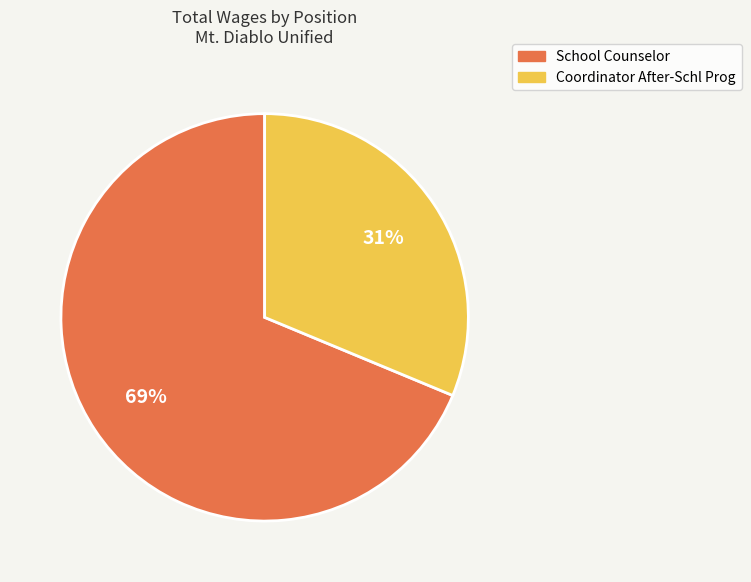

Between Coordinator After-Schl Prog and School Counselor, which is larger?

School Counselor